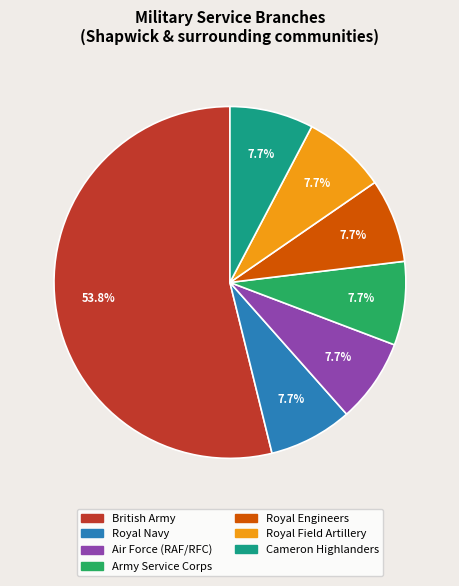

Which category has the biggest portion of the pie?

British Army